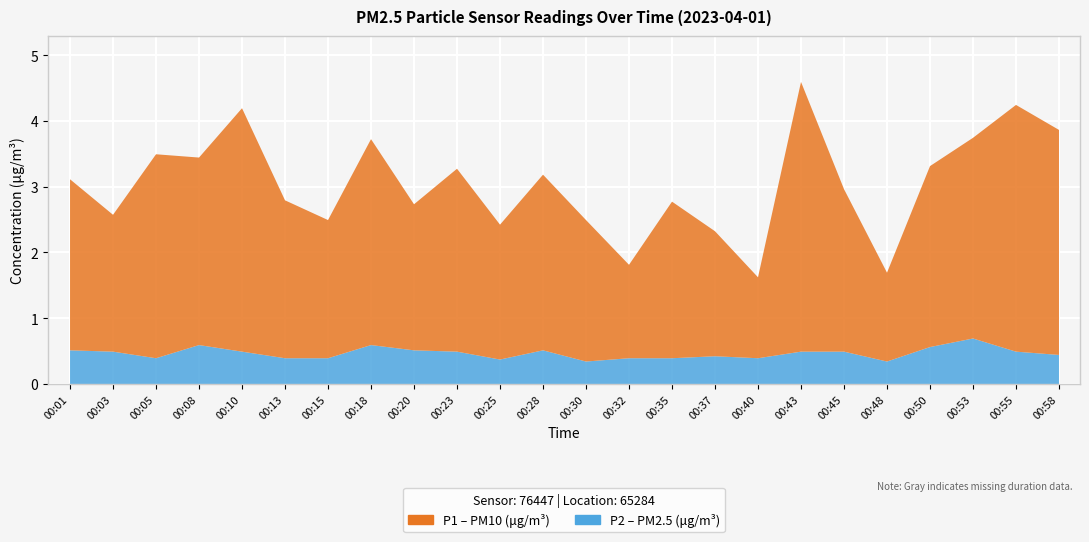

At which category does P1 reach its first local valley?

00:03